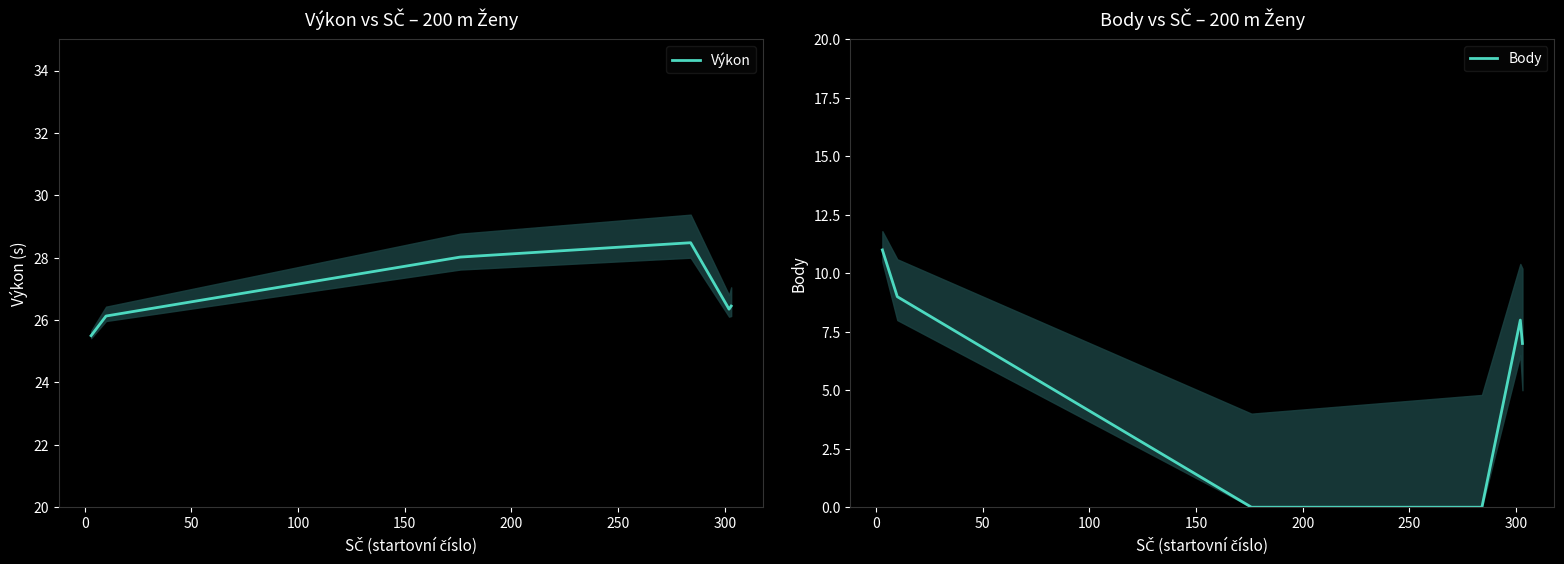

True or false: Výkon and Body cross at least once.

False